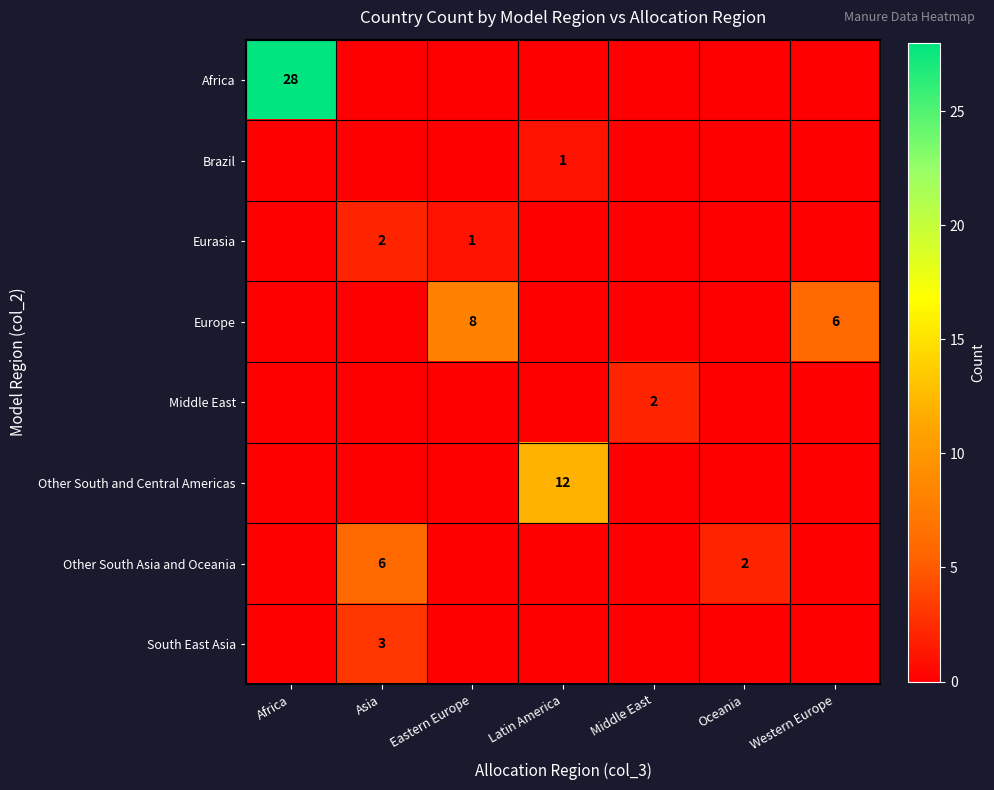

The South East Asia series shows 5 at Asia. True or false?

False